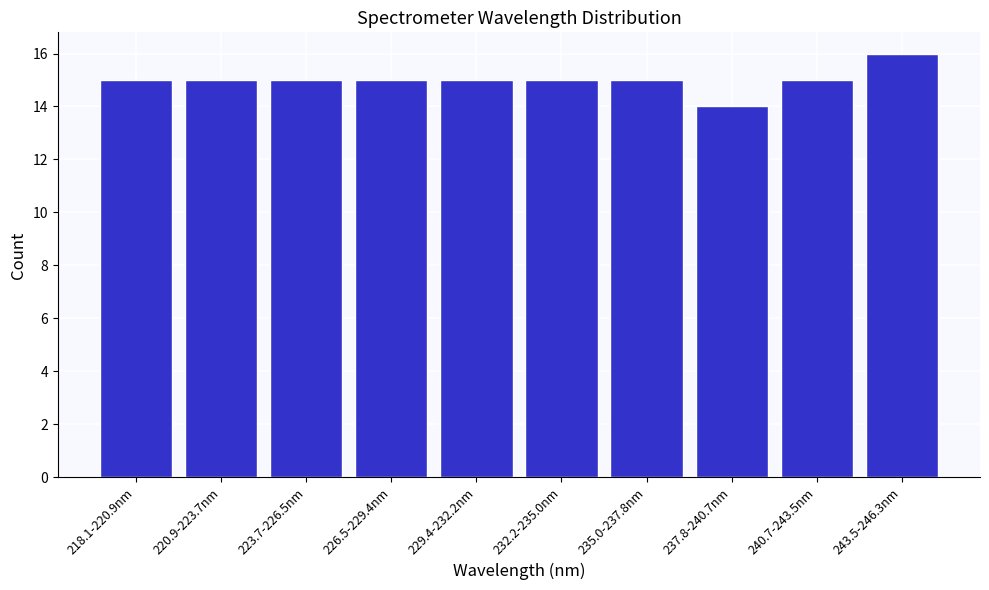

Reading left to right, what are all the values shown in this chart?

218.1-220.9nm=15	220.9-223.7nm=15	223.7-226.5nm=15	226.5-229.4nm=15	229.4-232.2nm=15	232.2-235.0nm=15	235.0-237.8nm=15	237.8-240.7nm=14	240.7-243.5nm=15	243.5-246.3nm=16